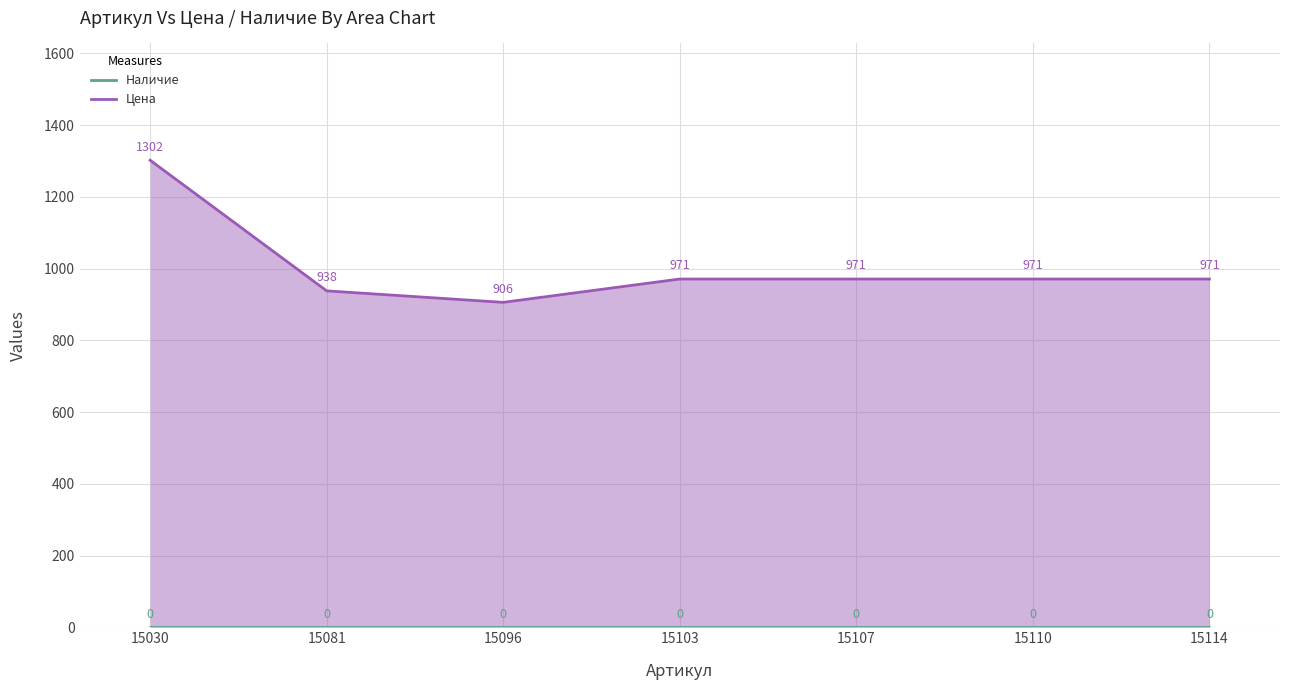

Which has a higher value, 15110 or 15030?

15110